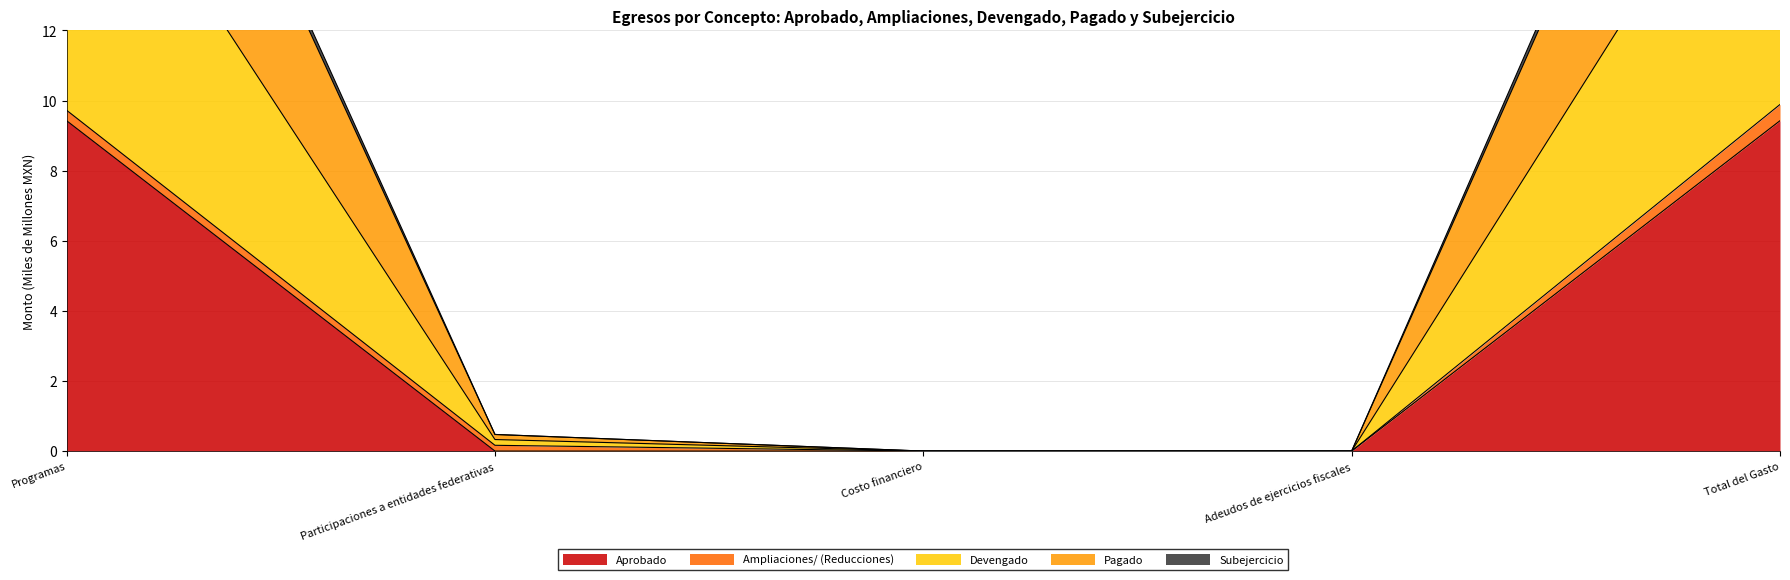

Is it true that Aprobado equals 0.0 at Adeudos de ejercicios fiscales?

True